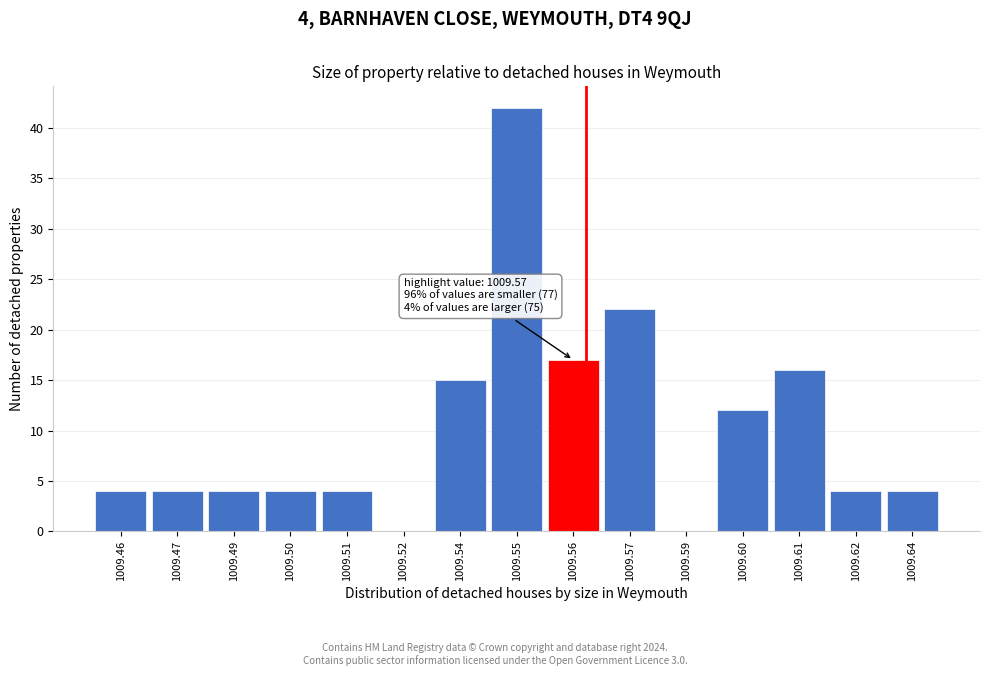

Reading left to right, list all the values displayed in this chart.

1009.46=4	1009.47=4	1009.49=4	1009.50=4	1009.51=4	1009.52=0	1009.54=15	1009.55=42	1009.56=17	1009.57=22	1009.59=0	1009.60=12	1009.61=16	1009.62=4	1009.64=4